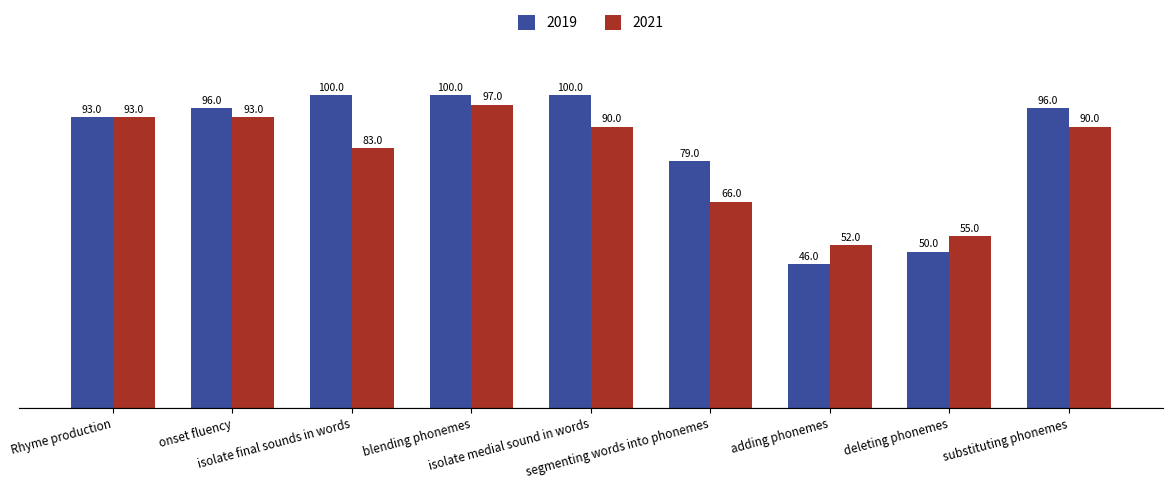

What is the greatest value displayed?

100